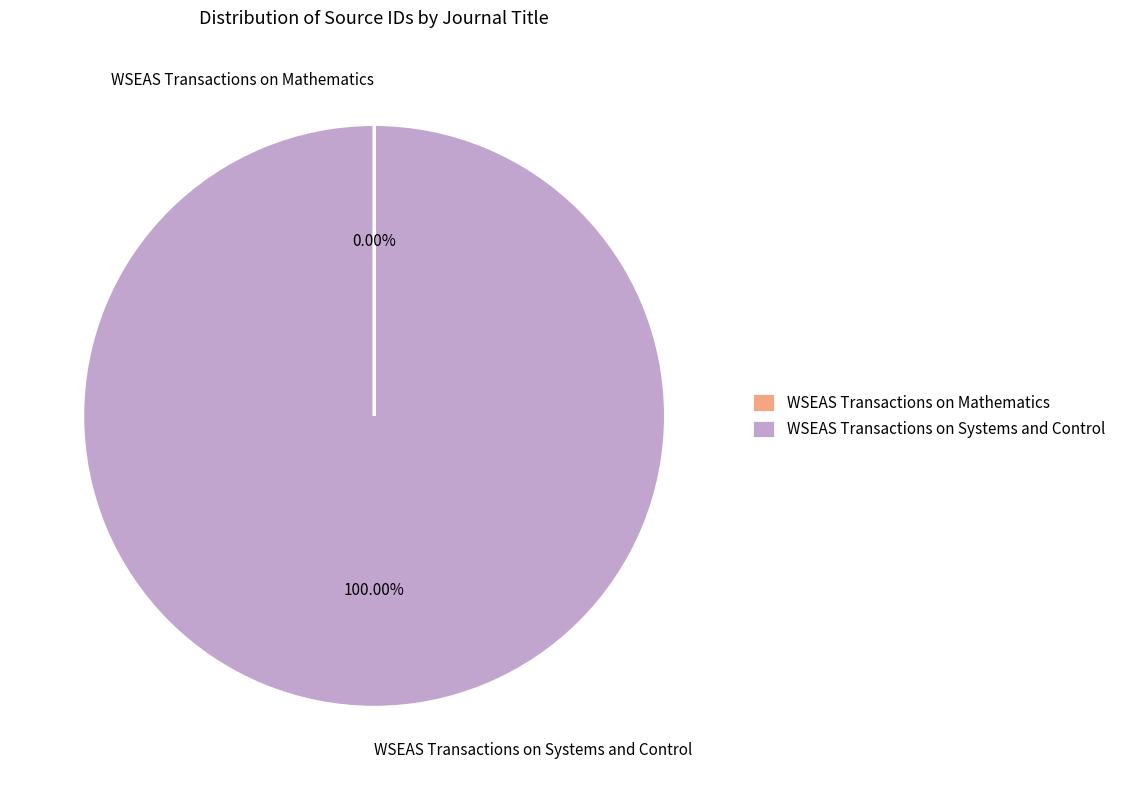

Which slice is the largest?

WSEAS Transactions on Systems and Control